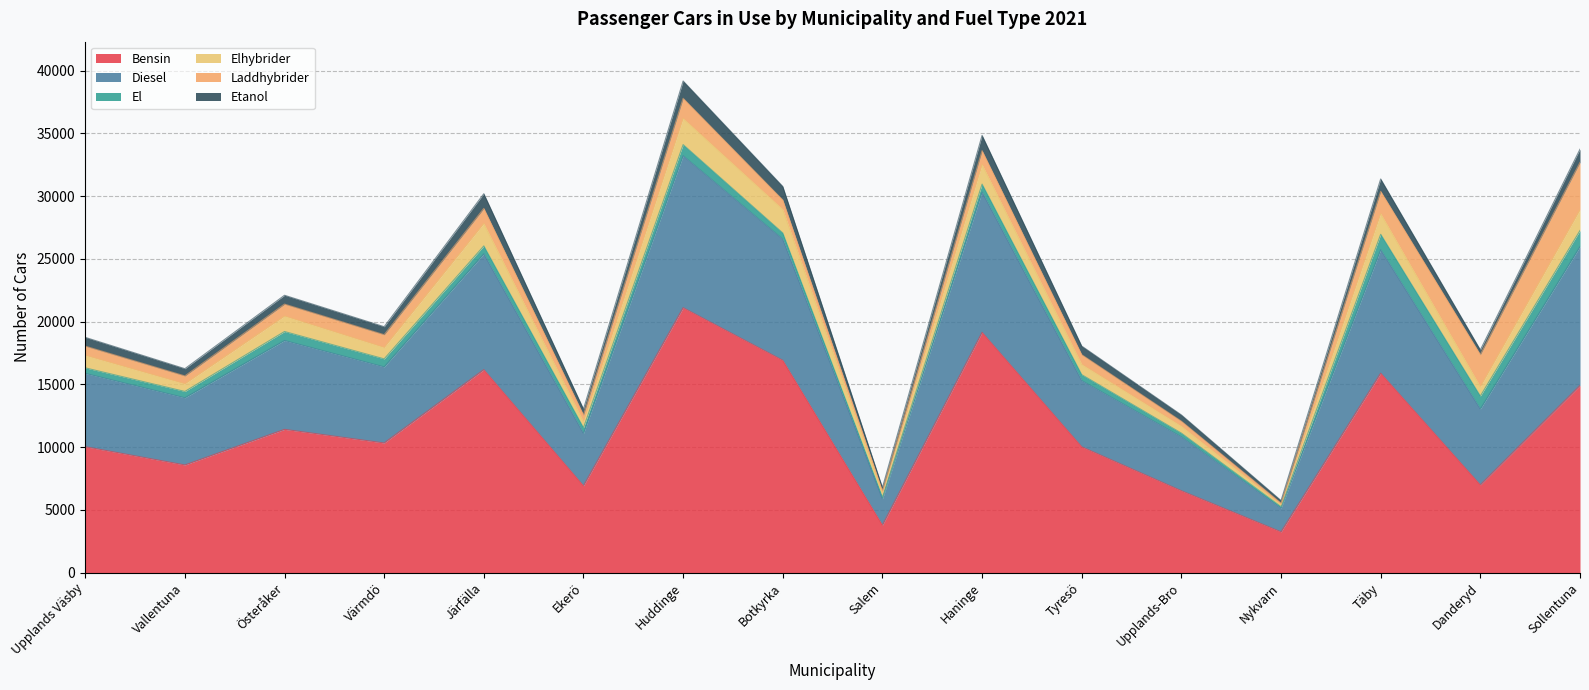

What is the highest value of the Bensin series?

21099